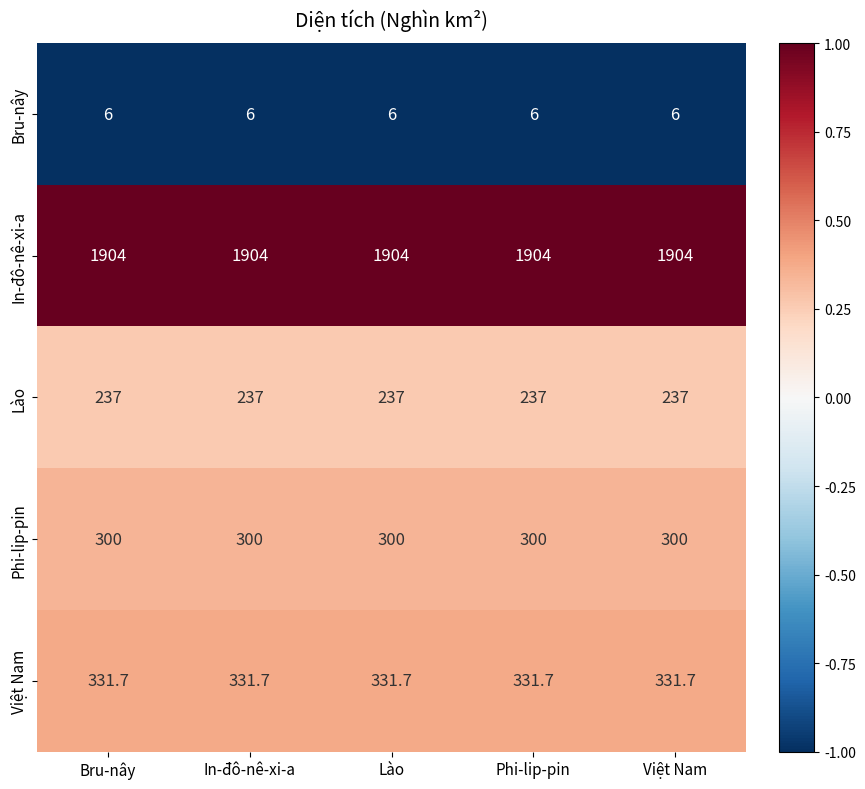

List the series in order of their peak value, lowest first.

Bru-nây, Lào, Phi-lip-pin, Việt Nam, In-đô-nê-xi-a